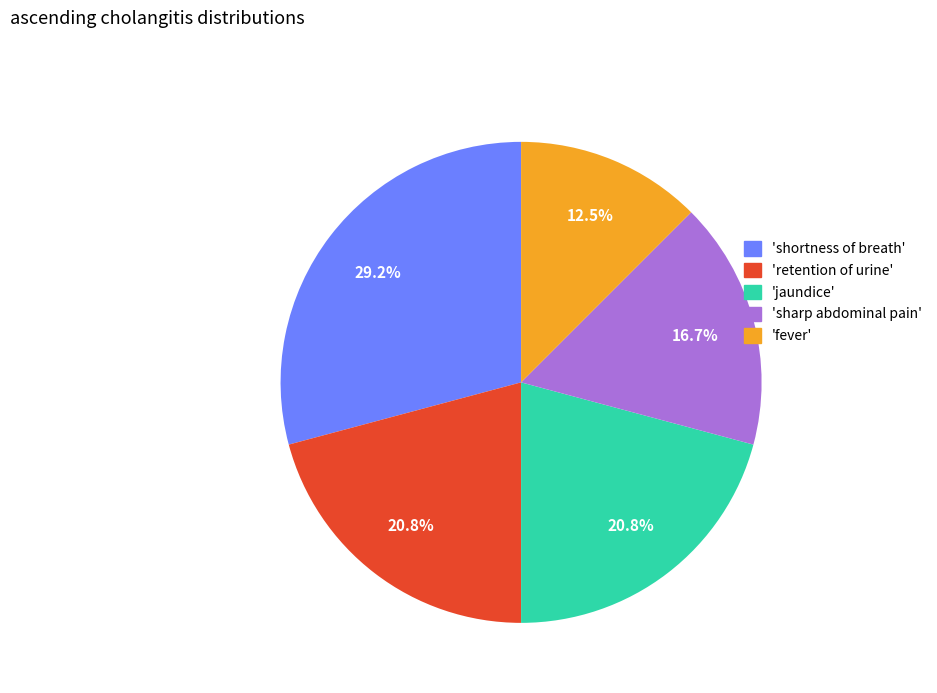

Is there a majority slice in this chart?

No